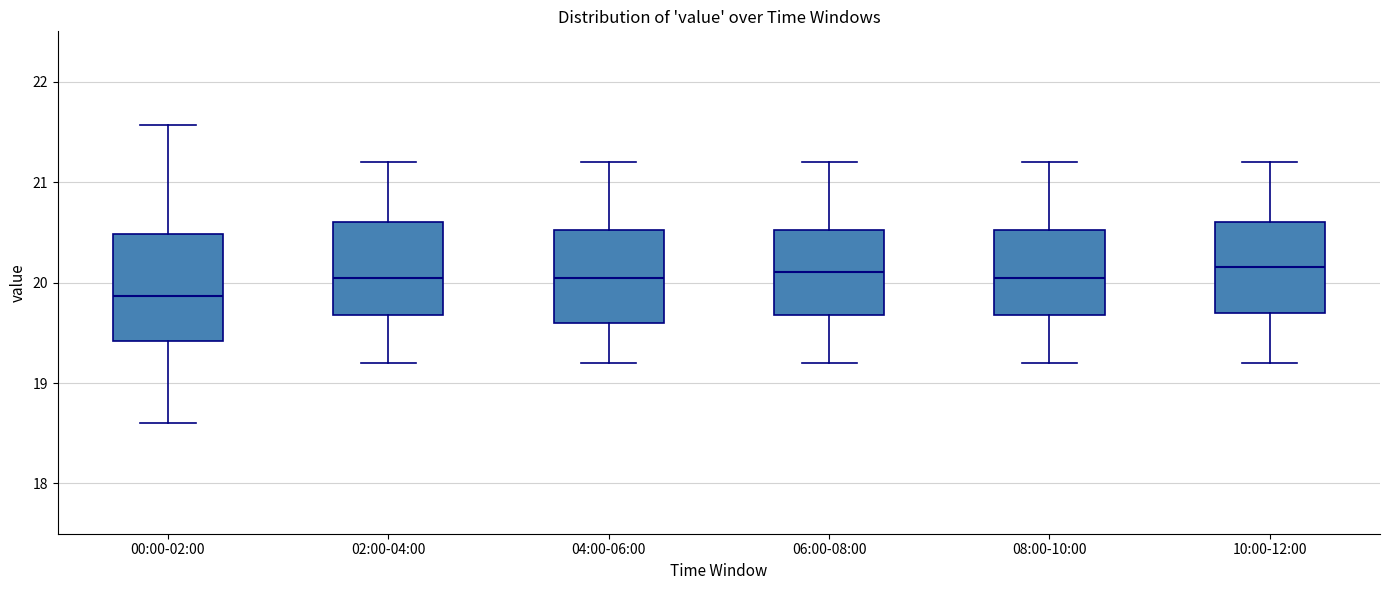

Where does the median line of the box for 02:00-04:00 sit on the y-axis? The values are not printed on the chart, so give them approximately, as read against the axis.

20.1